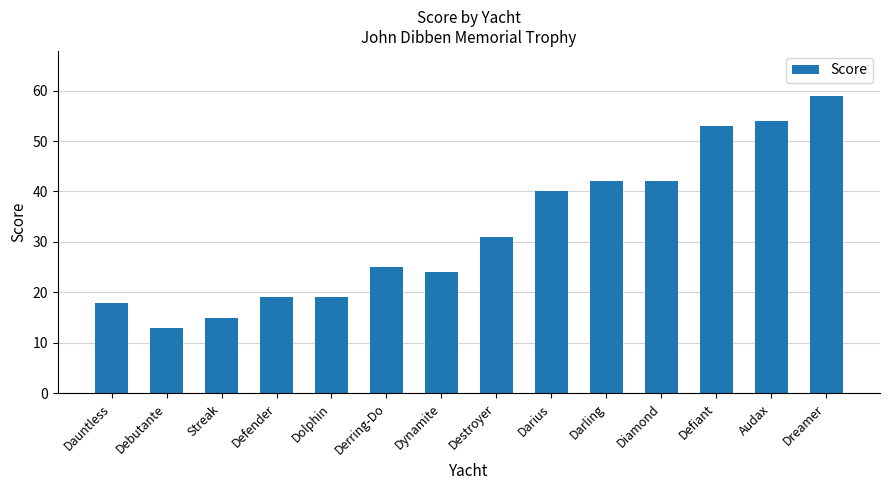

Read the value at Darling.

42